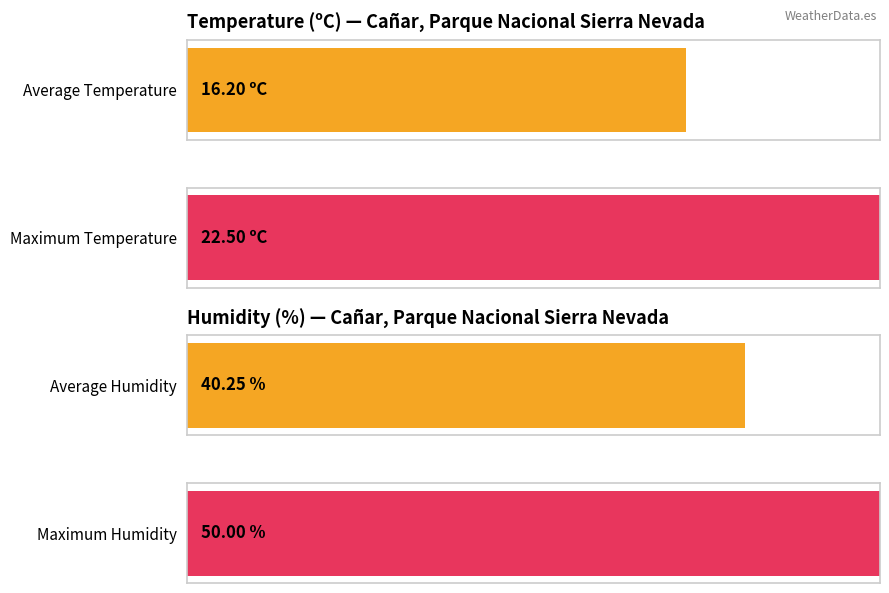

What is the average value of the Humidity (%) series?

40.2